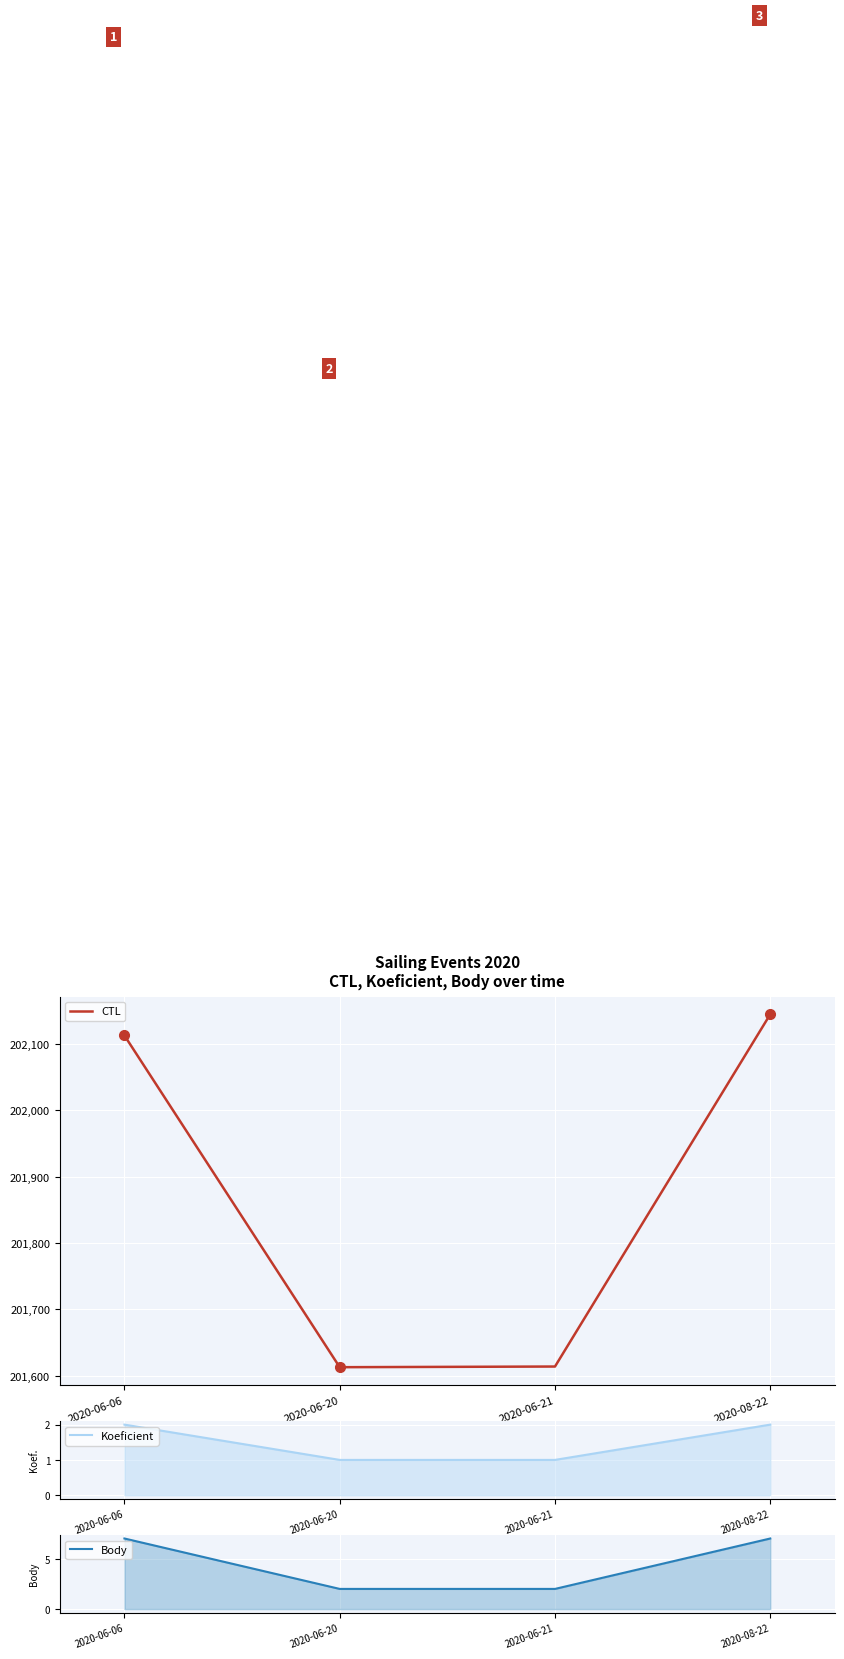

The value of Body at 2020-08-22 is 7. True or false?

True